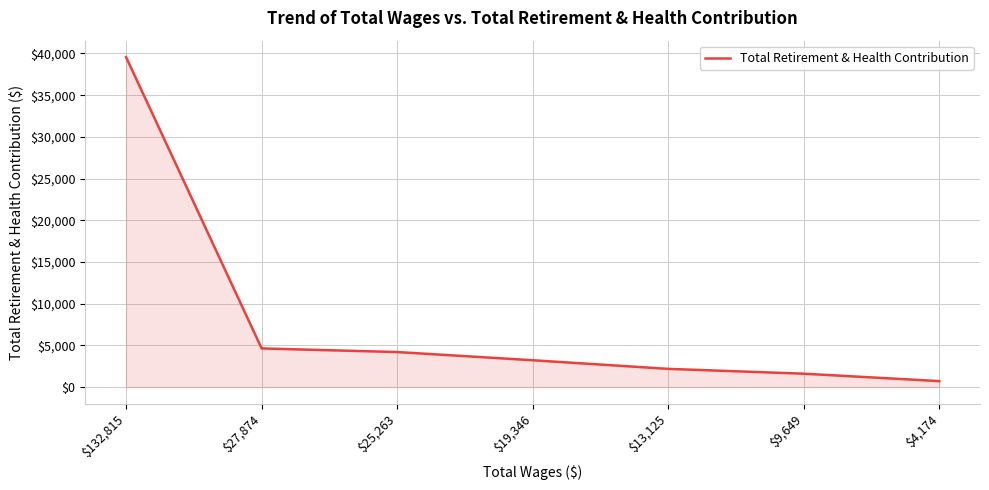

Between $27,874 and $9,649, which is larger?

$27,874